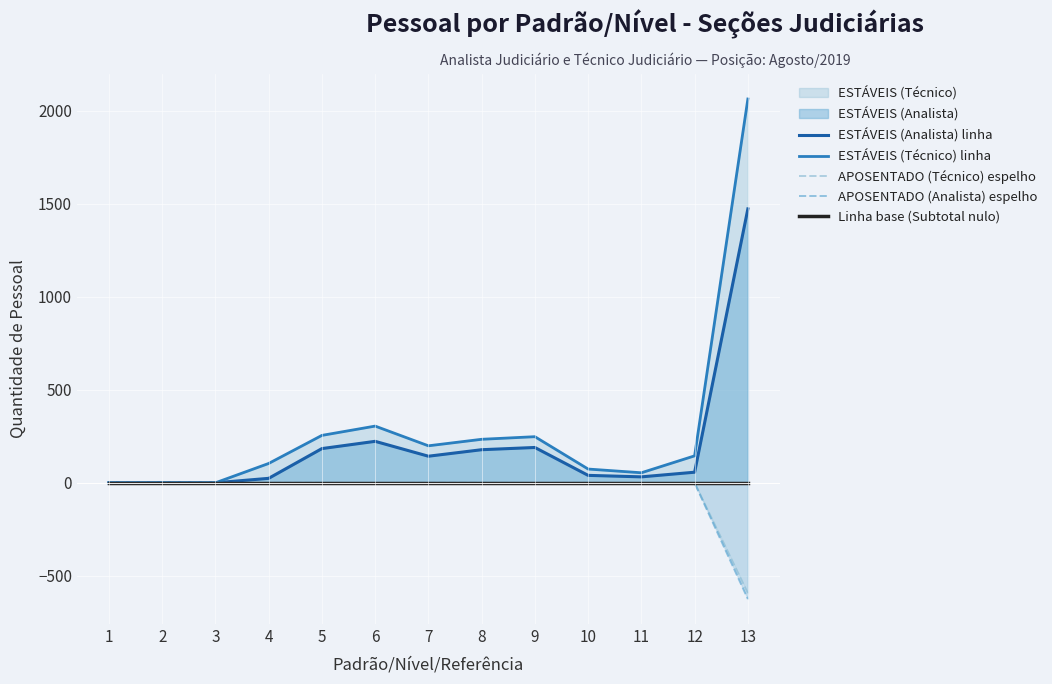

Between 10 and 11, which series saw the biggest shift?

ESTÁVEIS (Técnico) linha